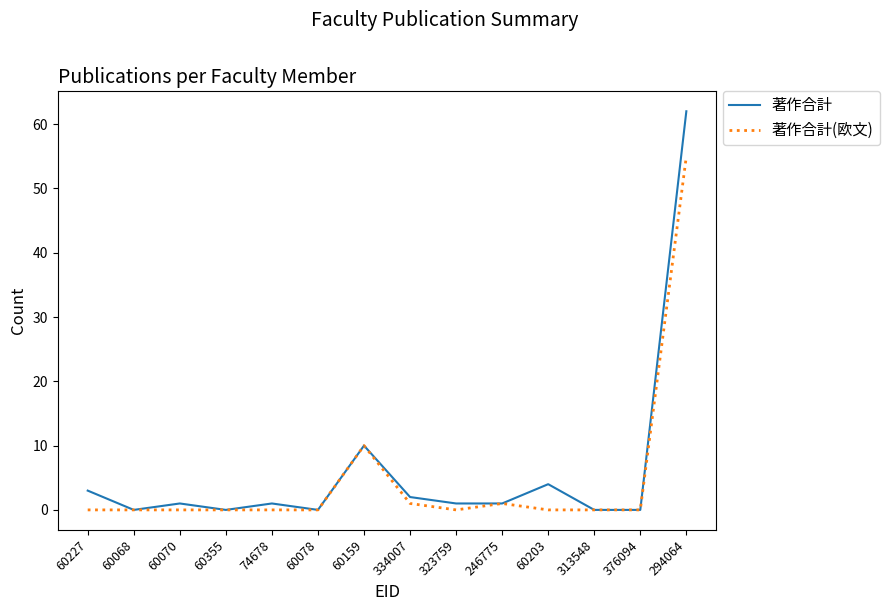

Reading left to right, what are all the values shown in this chart?

著作合計: 3	0	1	0	1	0	10	2	1	1	4	0	0	62
著作合計(欧文): 0	0	0	0	0	0	10	1	0	1	0	0	0	55